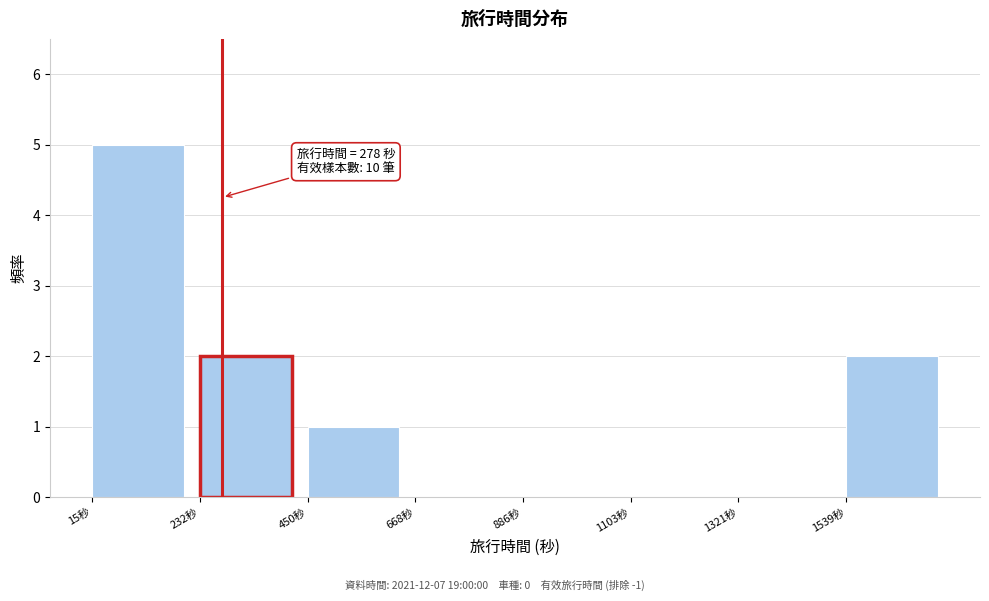

Over which range of the x-axis is the bar tallest?

0 to 250